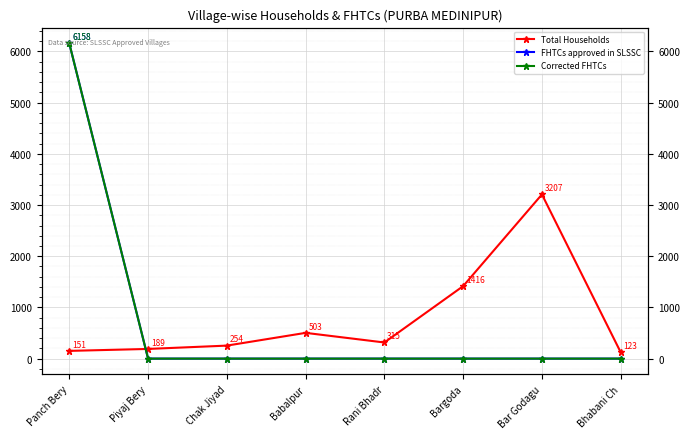

How many lines are shown in the chart?

3